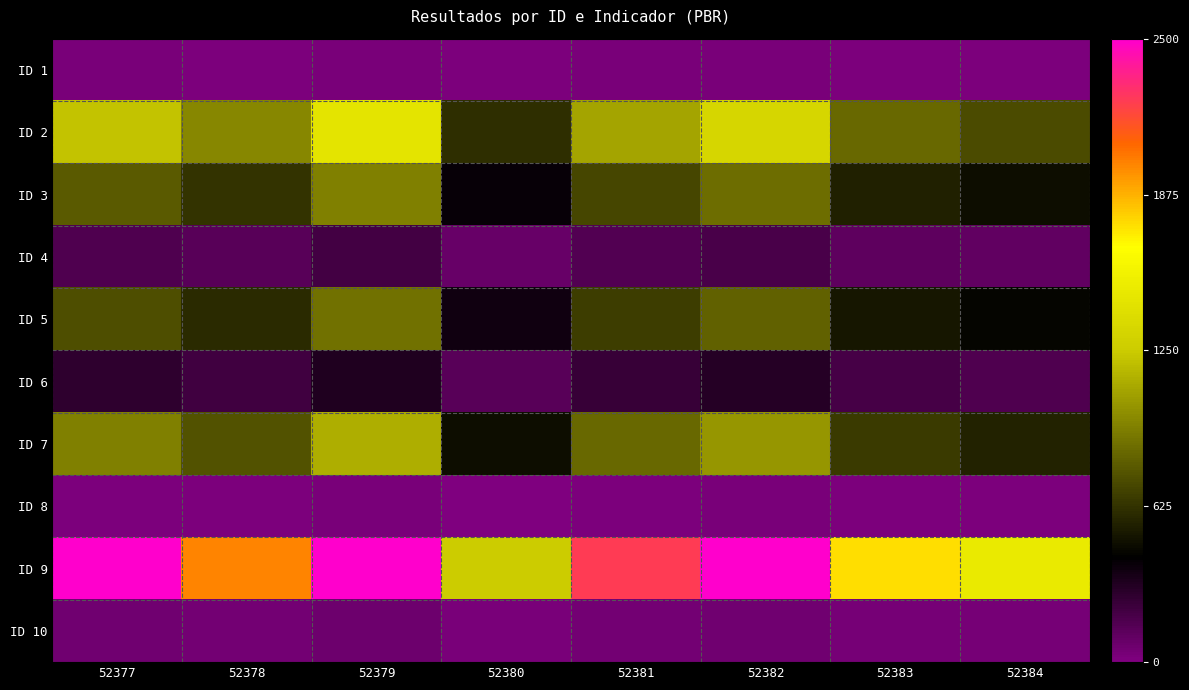

Between 52380 and 52382, which series saw the biggest shift?

ID 9